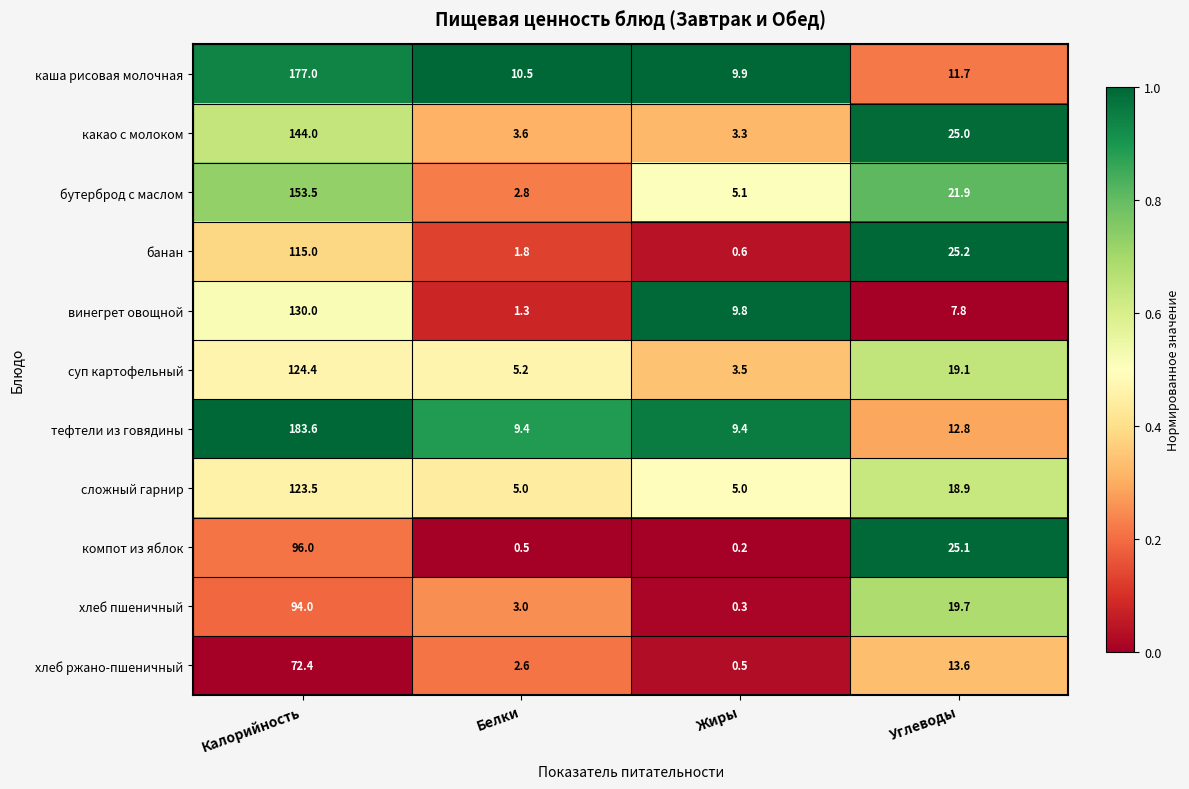

What is the total value across all series at Жиры?

47.6